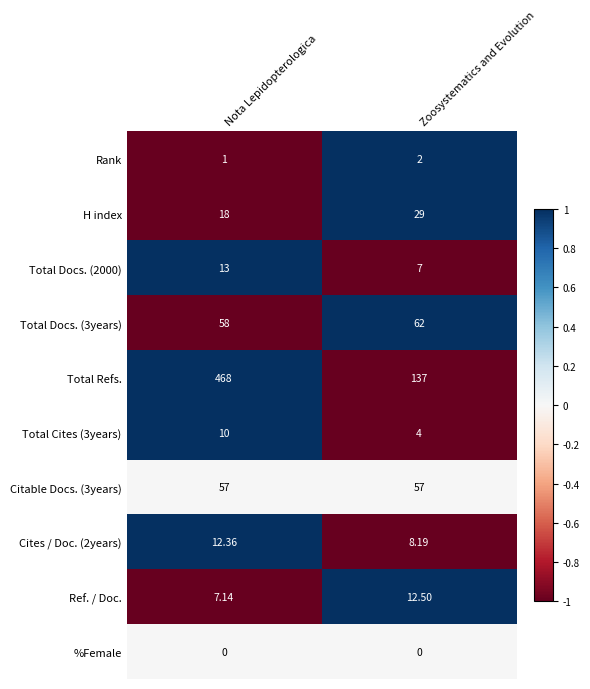

At which category does the chart reach its peak across all series?

Nota Lepidopterologica